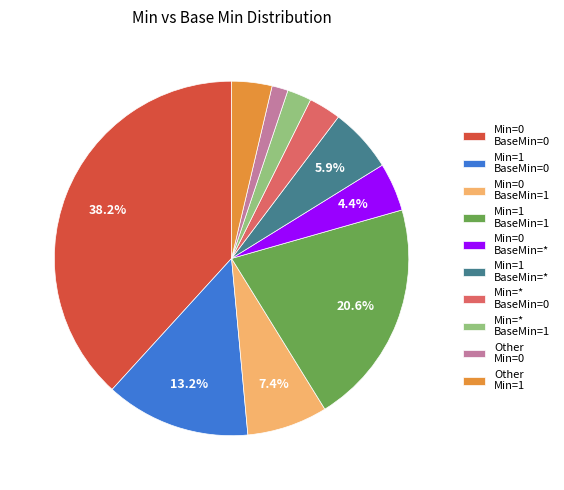

How many segments does this pie chart have?

10